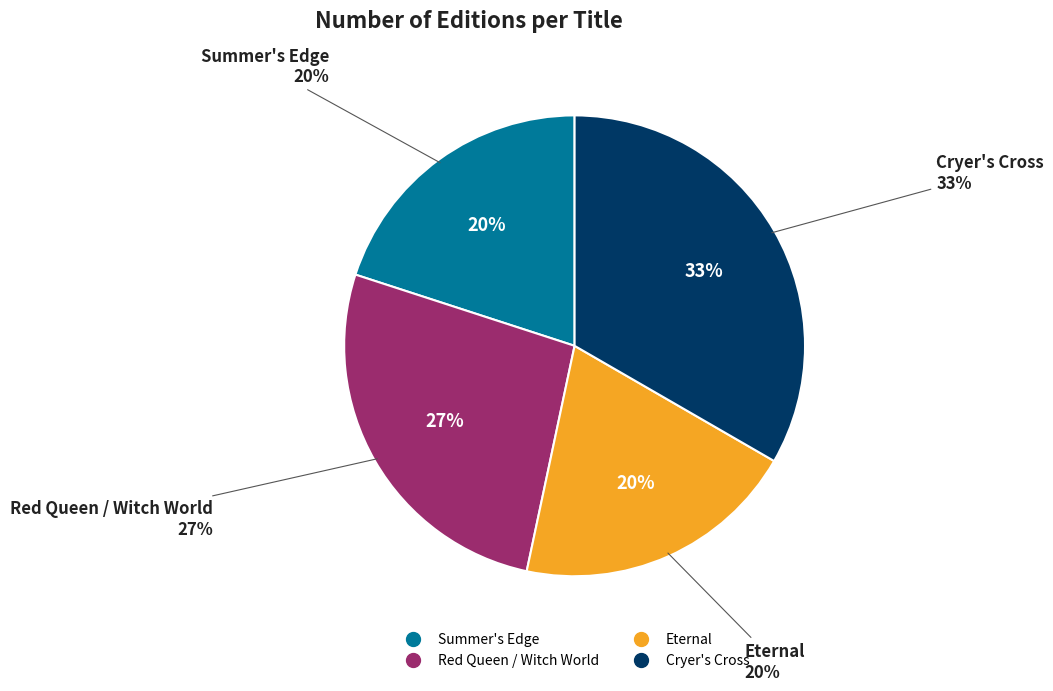

To the nearest percent, what percentage of the pie is Eternal?

20%